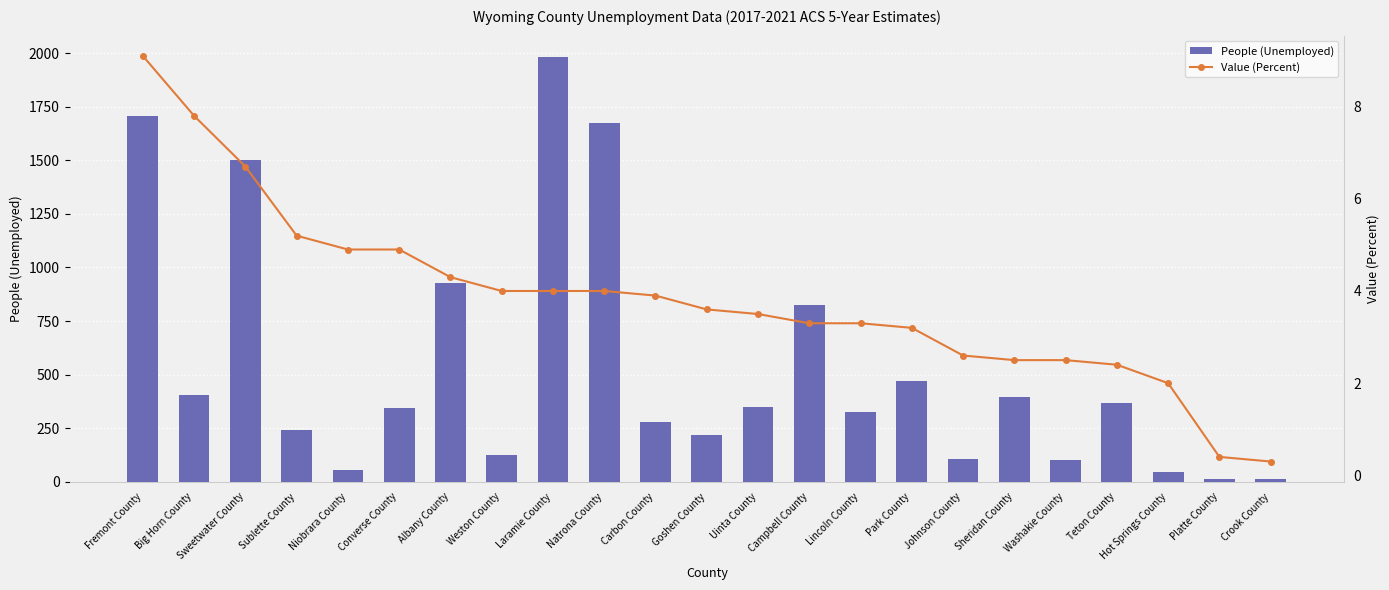

What is the value of the People (Unemployed) bar at the 13th from the left?

348